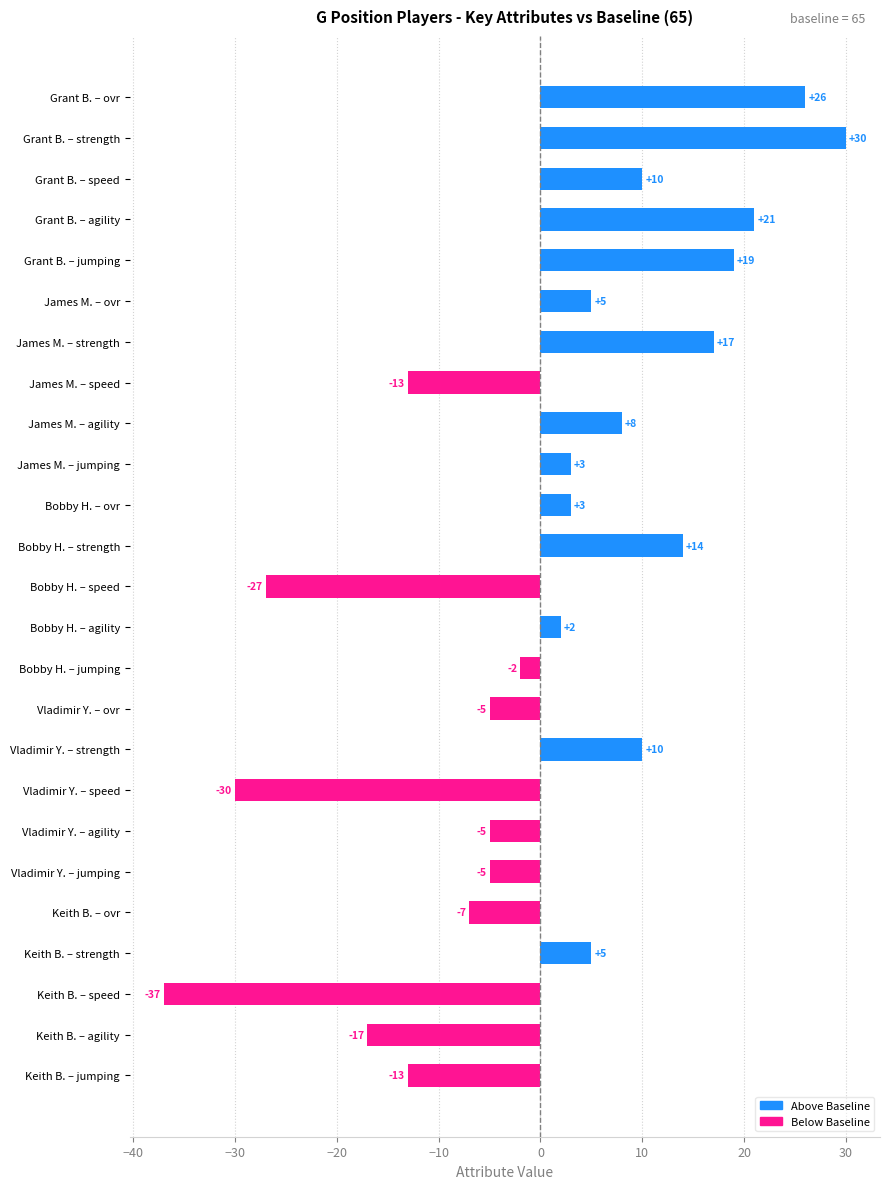

What position from the top is Keith B. – ovr?

21